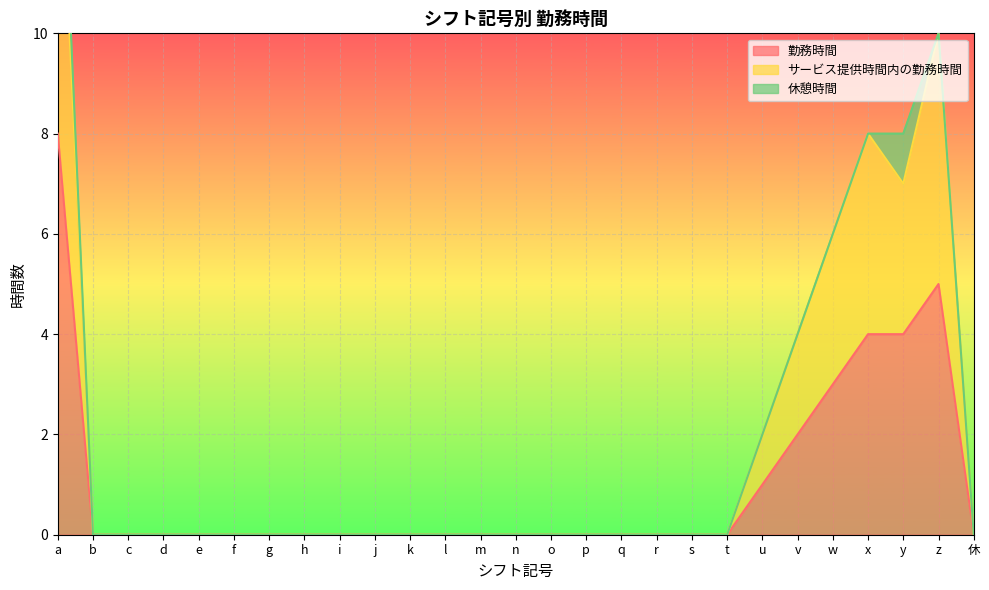

Reading left to right, what are all the values shown in this chart?

勤務時間: a=8	b=0	c=0	d=0	e=0	f=0	g=0	h=0	i=0	j=0	k=0	l=0	m=0	n=0	o=0	p=0	q=0	r=0	s=0	t=0	u=1	v=2	w=3	x=4	y=4	z=5	休=0
サービス提供時間内の勤務時間: a=15	b=0	c=0	d=0	e=0	f=0	g=0	h=0	i=0	j=0	k=0	l=0	m=0	n=0	o=0	p=0	q=0	r=0	s=0	t=0	u=2	v=4	w=6	x=8	y=7	z=10	休=0